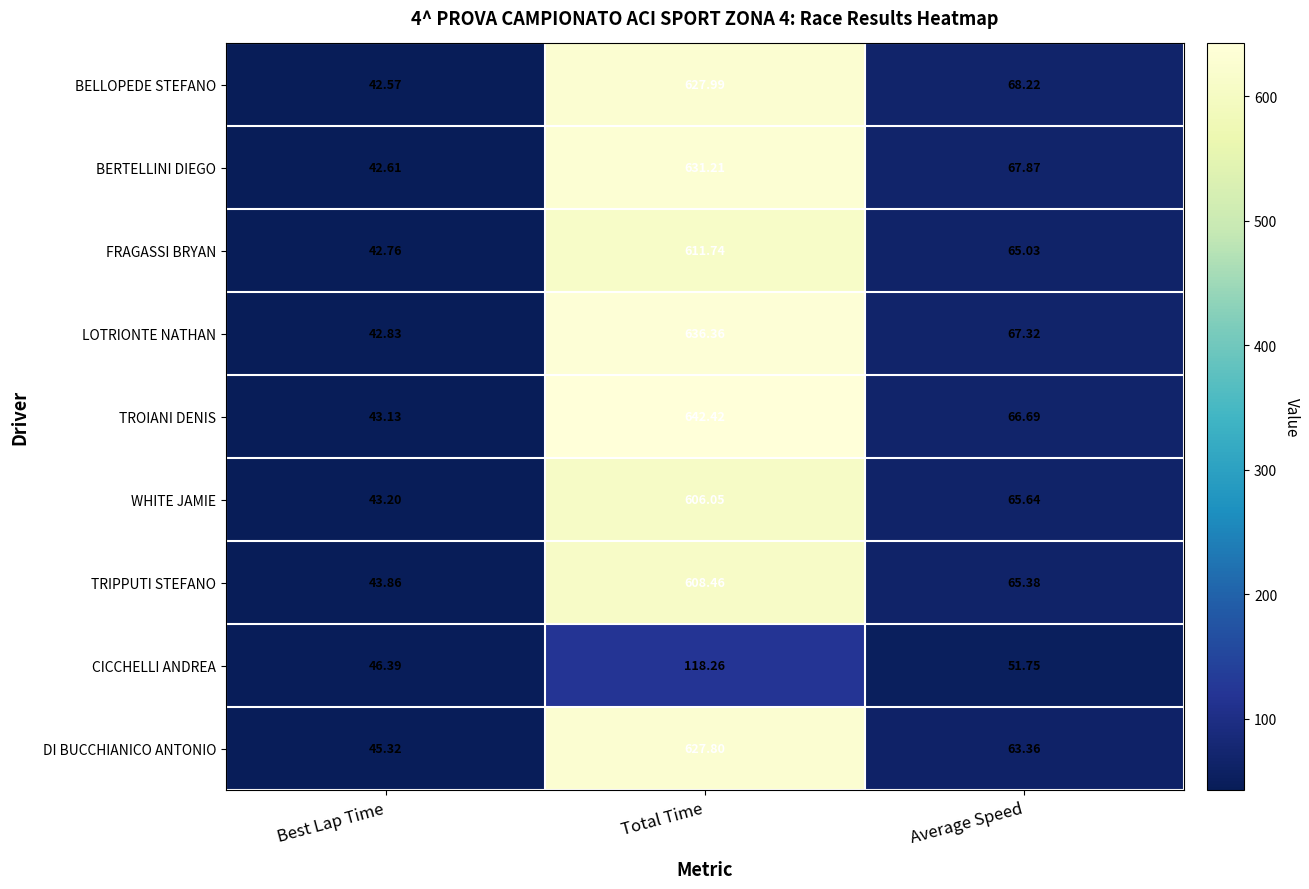

Which series changed the most between Best Lap Time and Average Speed?

BELLOPEDE STEFANO